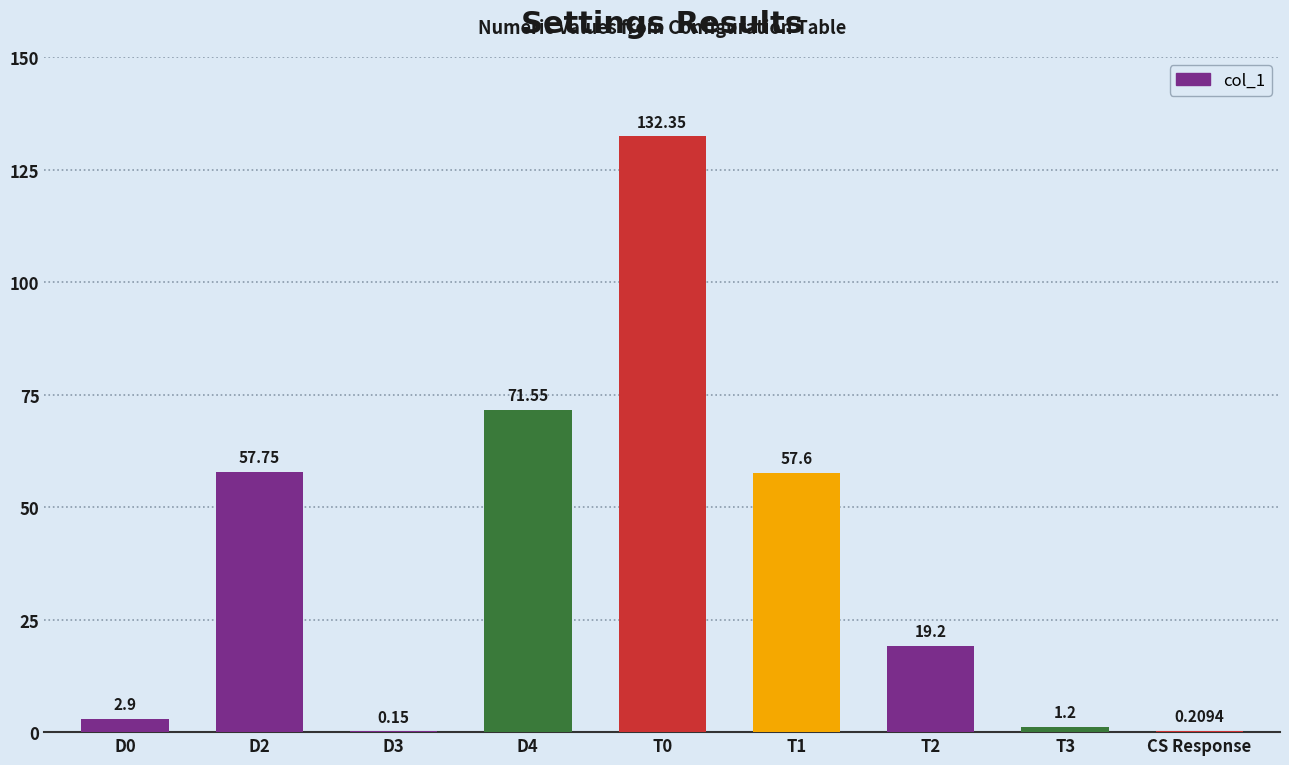

What is the ratio of the value at D4 to the value at D2?

1.2